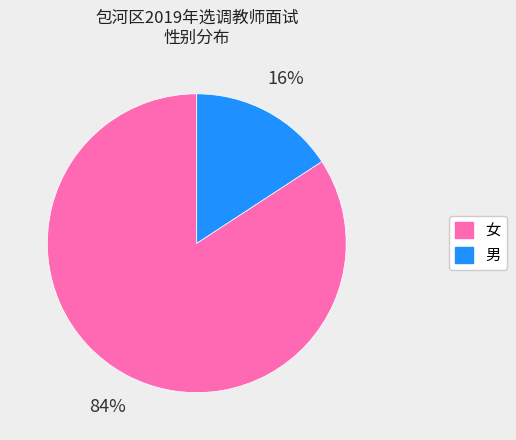

Count the number of slices in the pie.

2